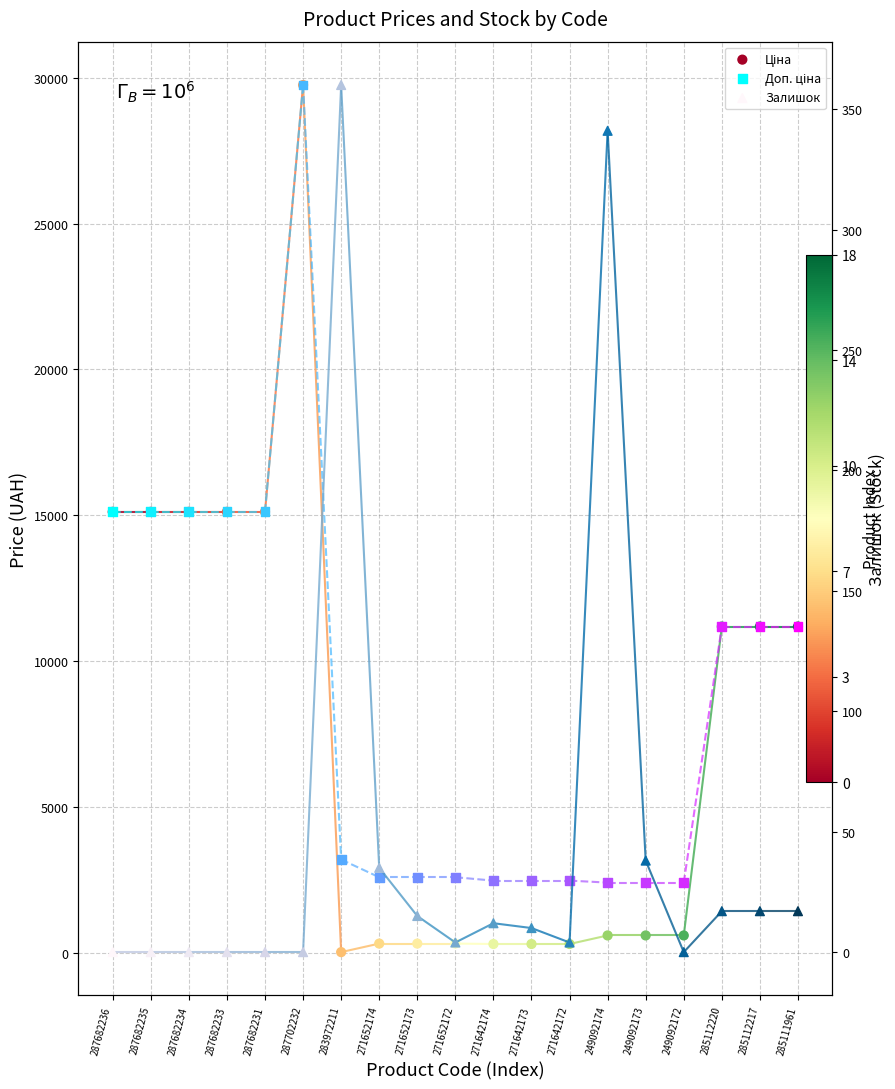

At which category is the sum across all series the highest?

287702232